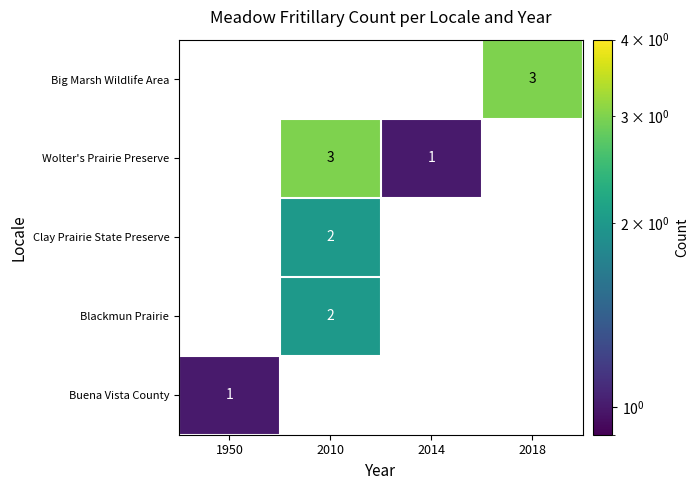

The value of Blackmun Prairie at 2010 is 2. True or false?

True